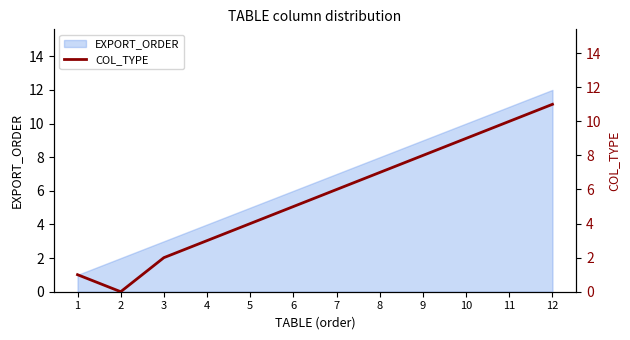

The EXPORT_ORDER series shows 14 at 8. True or false?

False